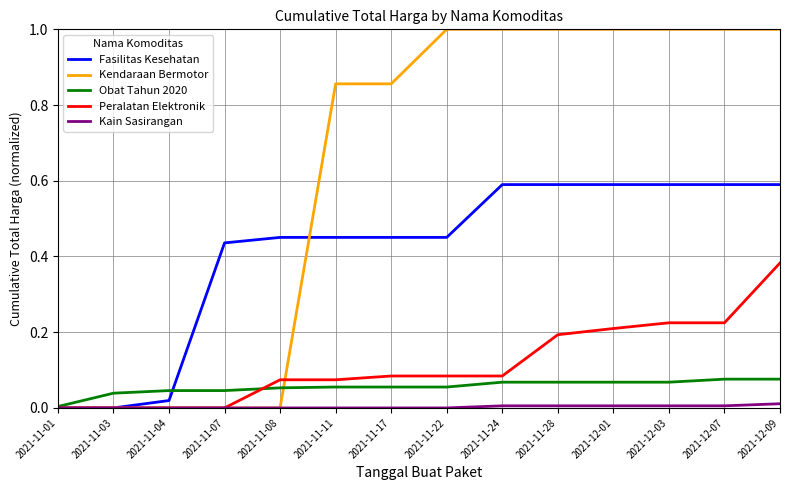

Between 2021-11-07 and 2021-12-03, which series saw the biggest shift?

Kendaraan Bermotor